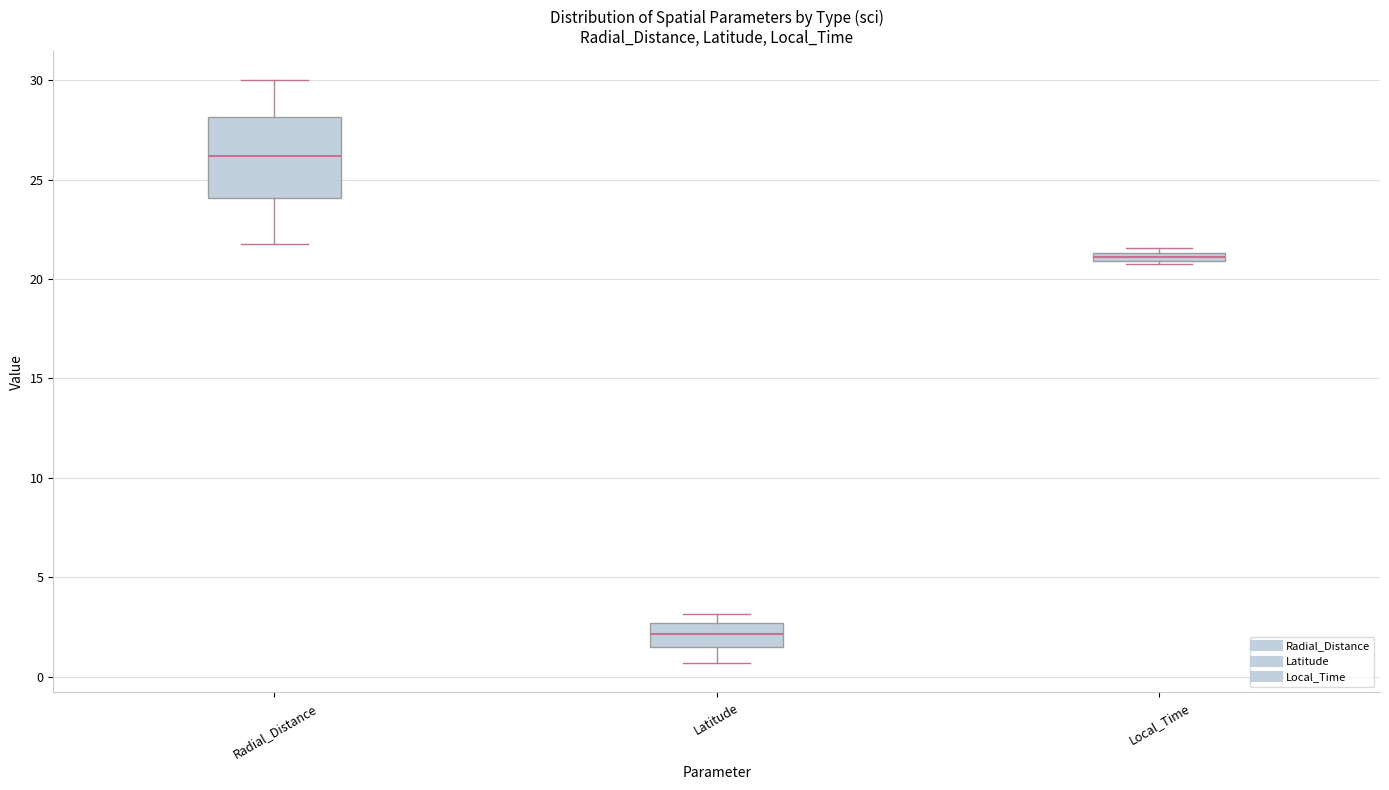

Where does the lower whisker of the box for Radial_Distance end on the y-axis? The values are not printed on the chart, so give them approximately, as read against the axis.

22.0